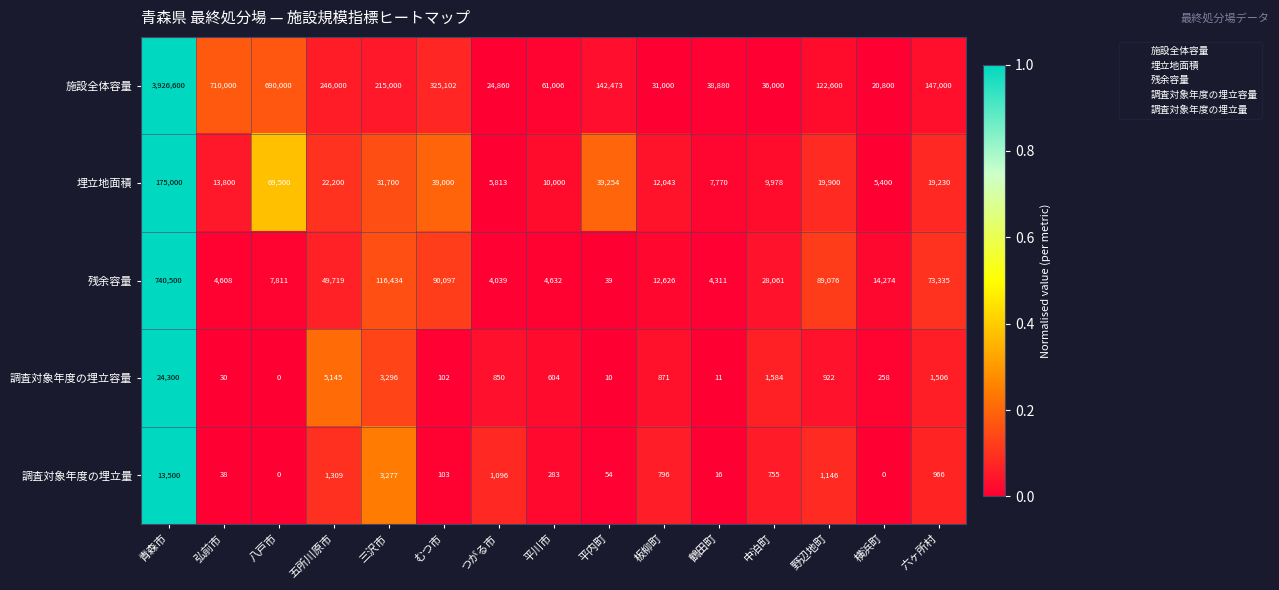

List the series in order of their peak value, lowest first.

調査対象年度の埋立量, 調査対象年度の埋立容量, 埋立地面積, 残余容量, 施設全体容量